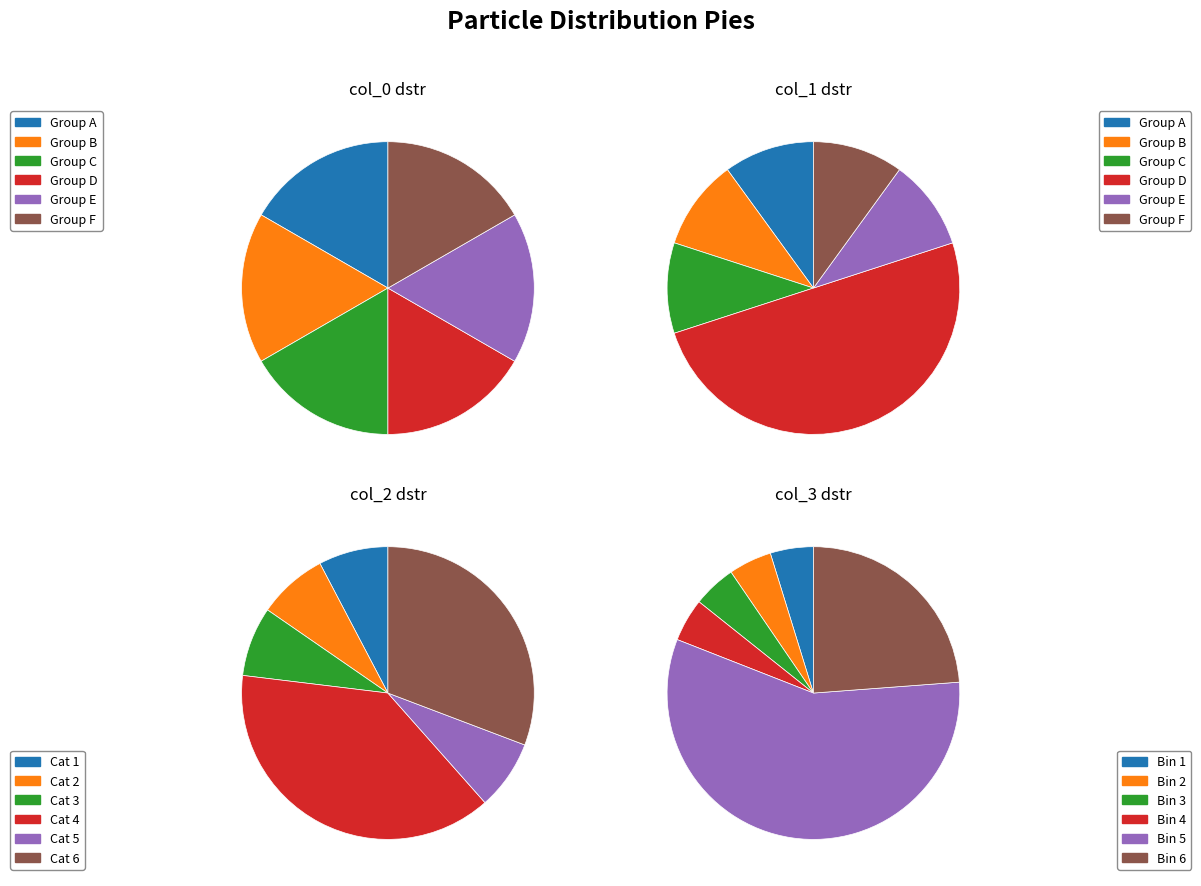

How much of the chart is everything except 5?

83.3%